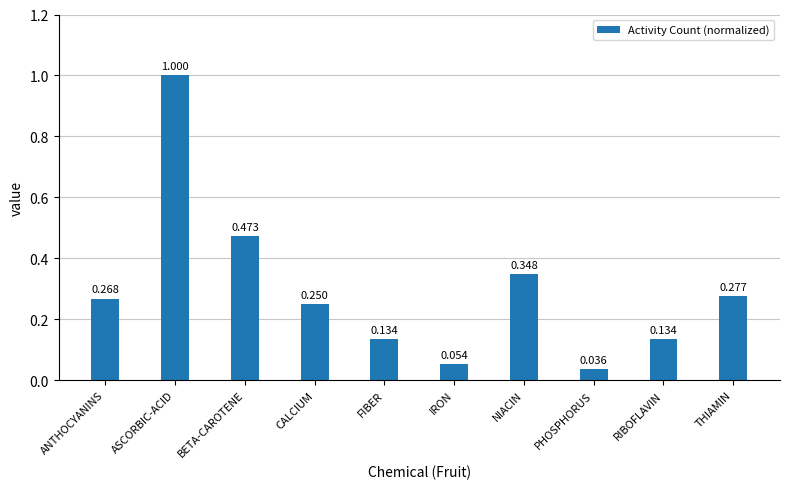

Where is the data nearest to the value 0?

PHOSPHORUS